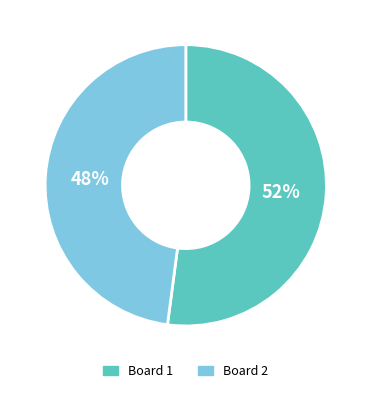

Does any single category account for the majority?

Yes